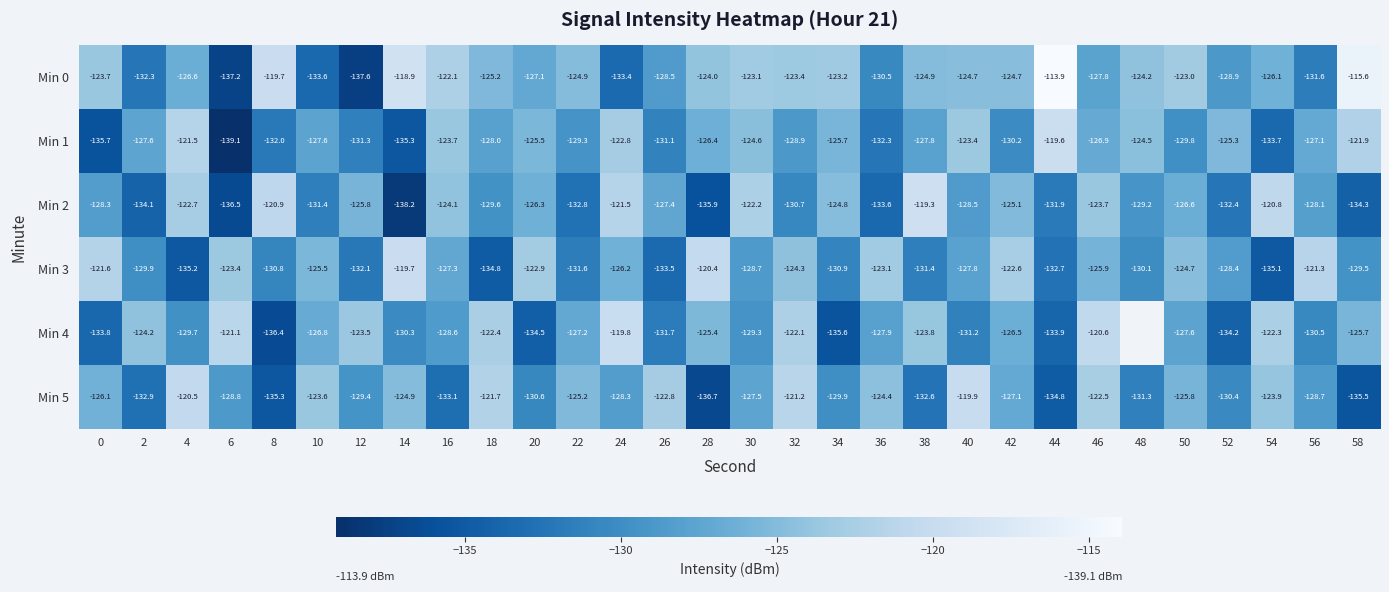

How many data points in Min 3 are above -127?

13